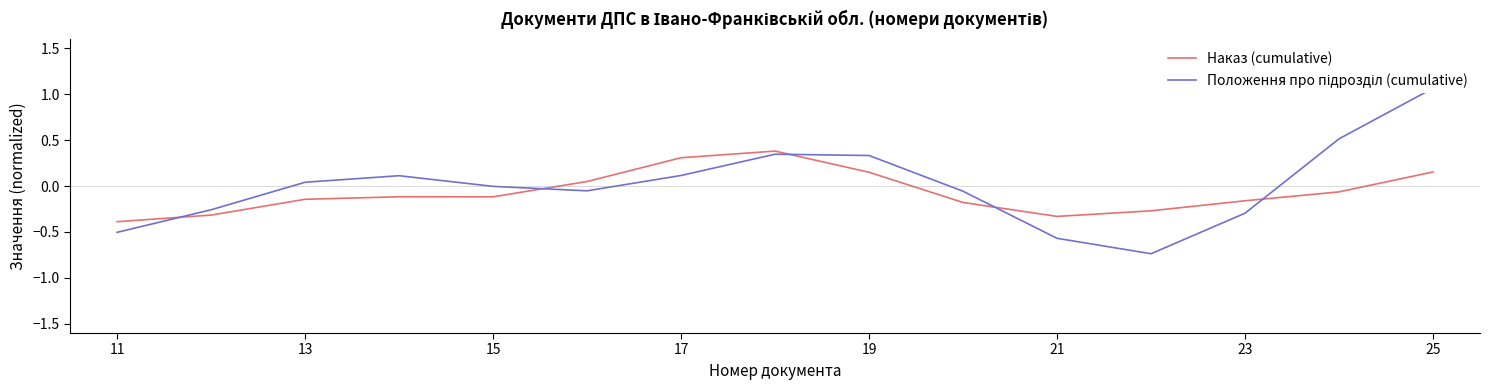

True or false: Наказ (cumulative) has a value of -0.0 at 15.

False